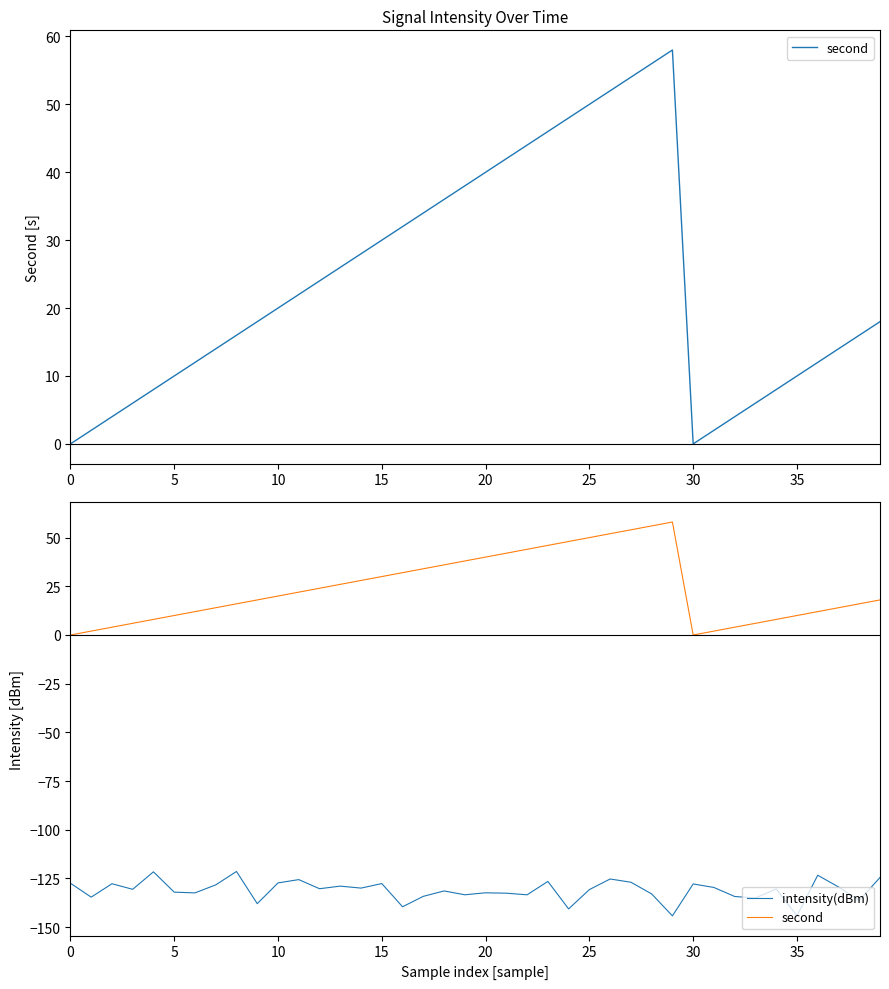

The value of second at 9 is 18.0. True or false?

True